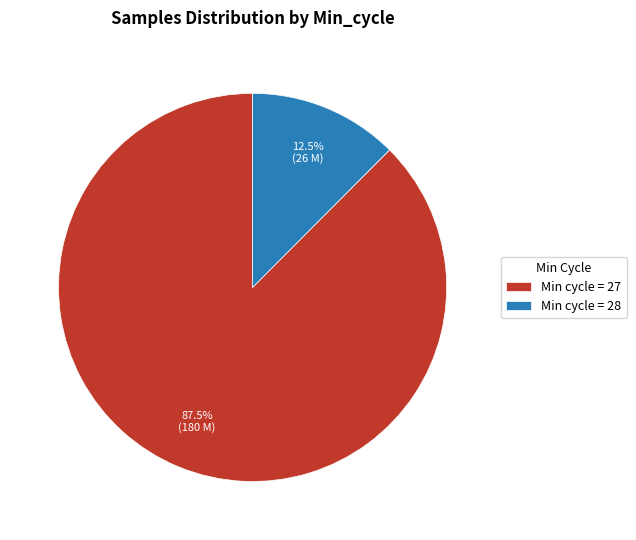

Which has a higher value, Min cycle = 27 or Min cycle = 28?

Min cycle = 27